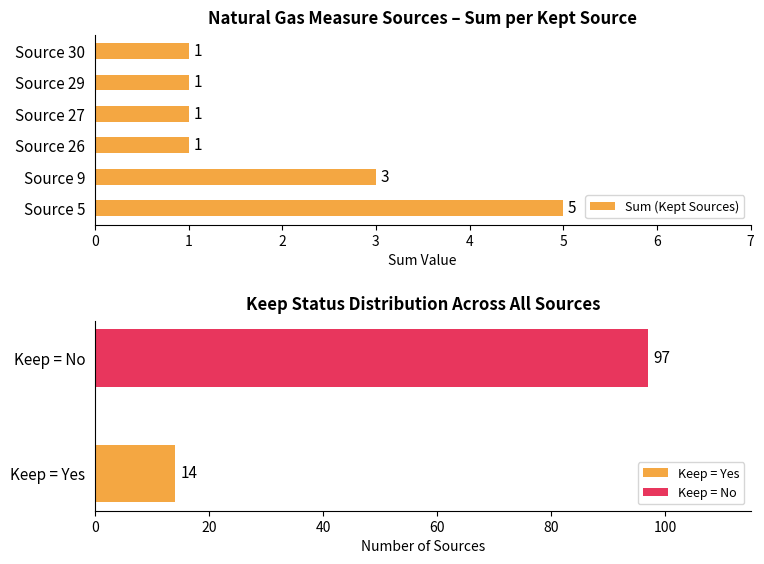

Approximately how many times larger is the value at Source 26 compared to Source 27?

1.0